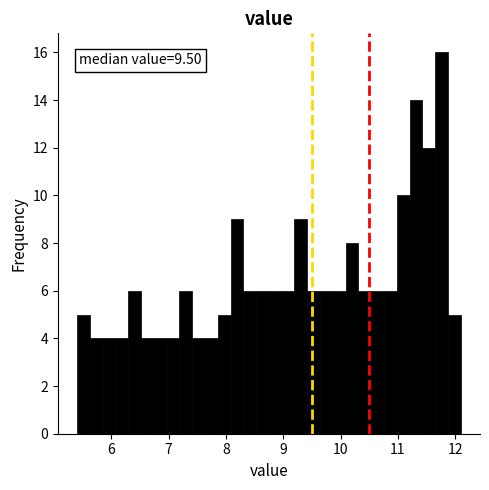

Around what value on the x-axis is the tallest bar? Give the approximate position of its centre, as read against the axis.

11.8